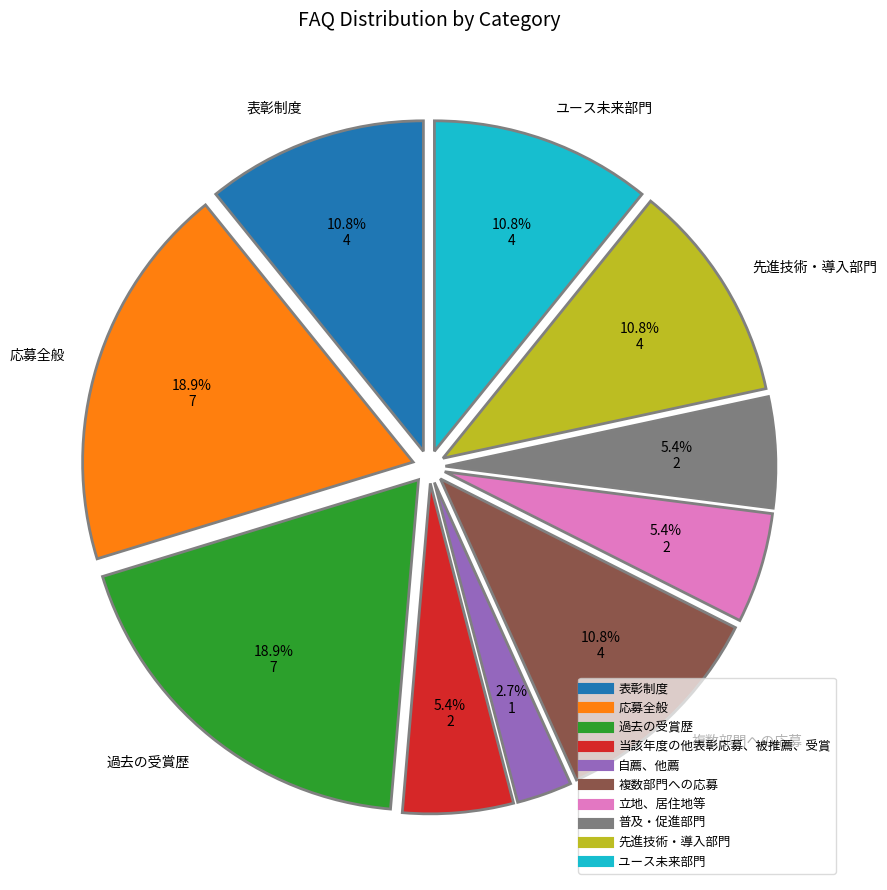

To the nearest percent, what percentage of the pie is 応募全般?

19%